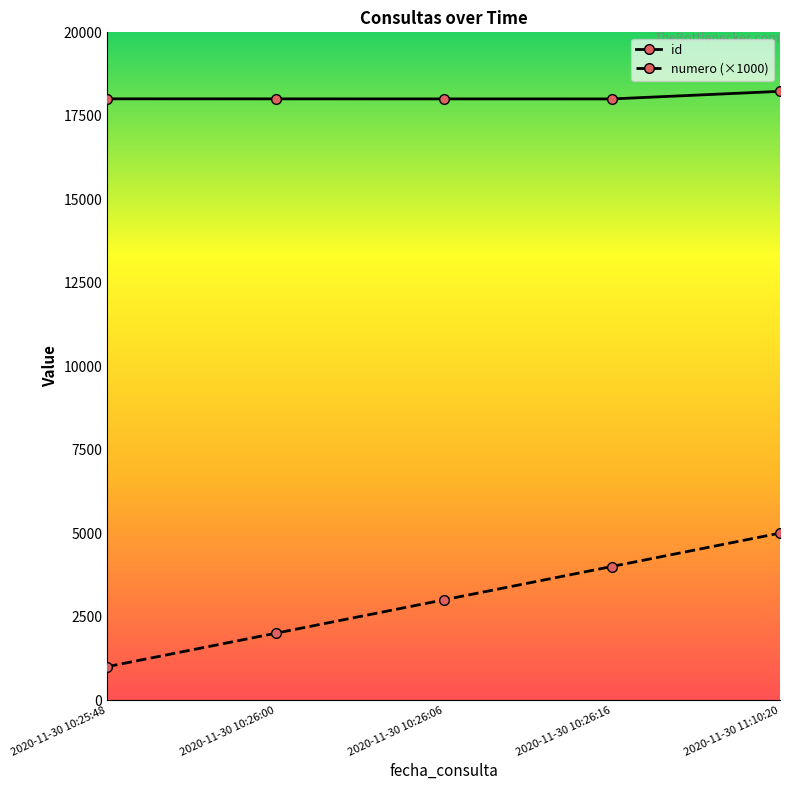

True or false: id and numero (×1000) cross at least once.

False